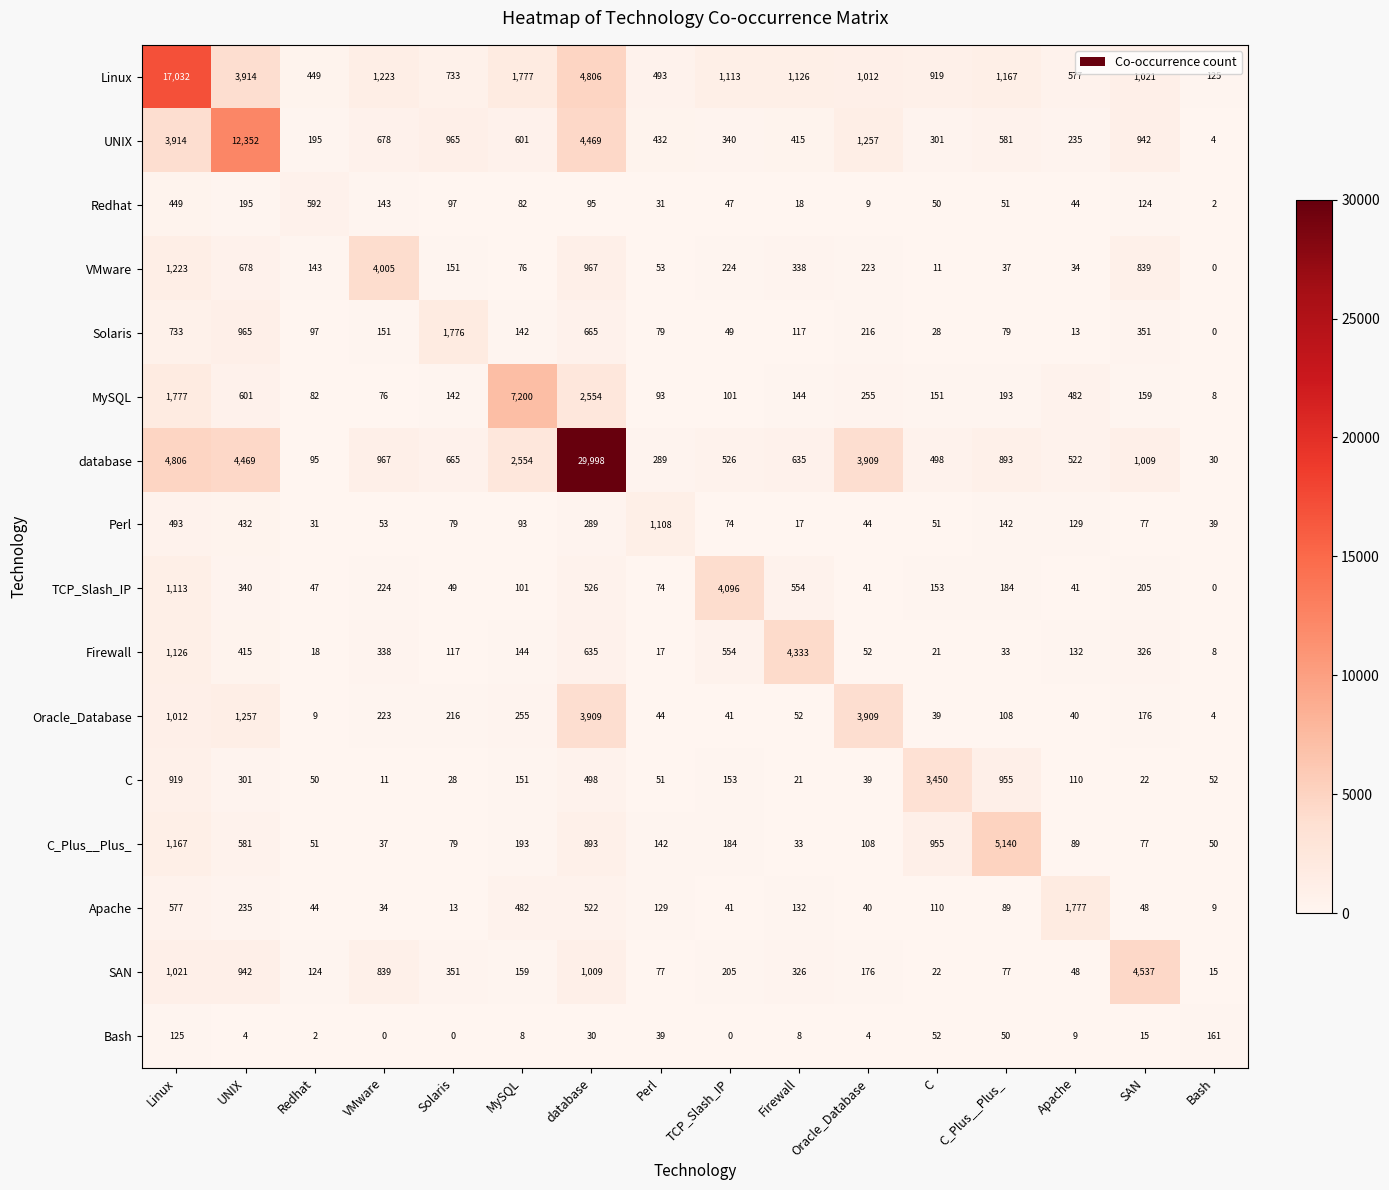

The value of Perl at Firewall is 31. True or false?

False